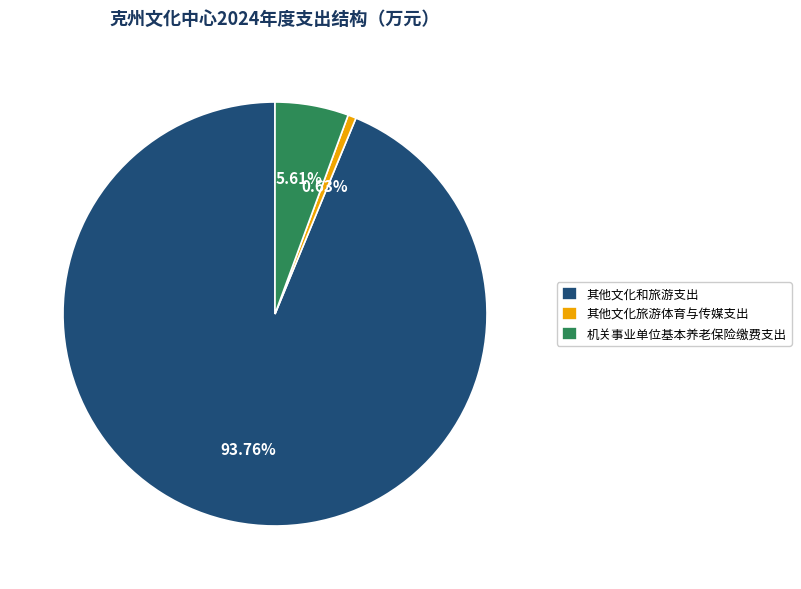

Rank the categories by value from highest to lowest.

其他文化和旅游支出, 机关事业单位基本养老保险缴费支出, 其他文化旅游体育与传媒支出